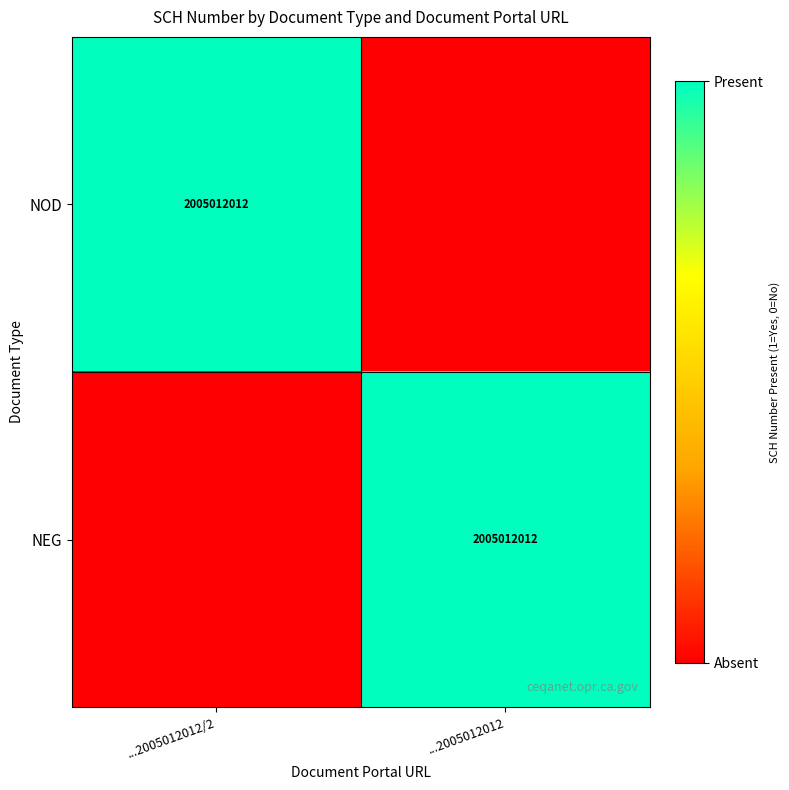

Which has a higher value, ...2005012012/2 or ...2005012012?

...2005012012/2